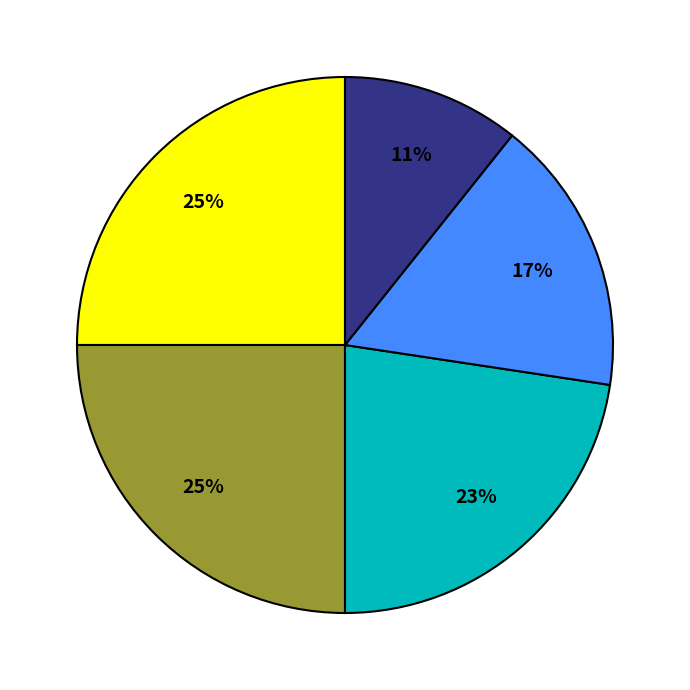

Is there a majority slice in this chart?

No